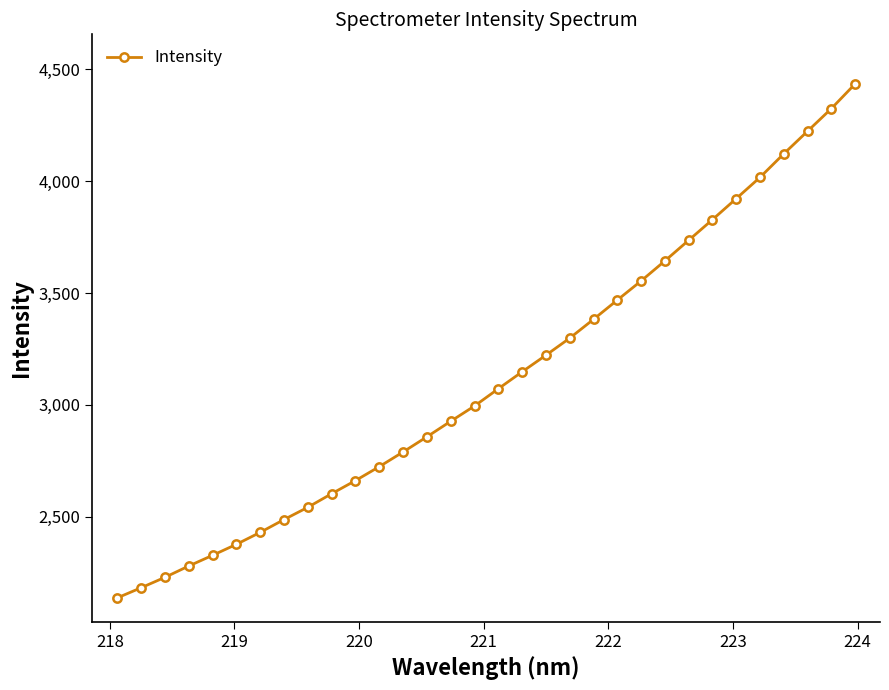

What is the difference between the second highest and second lowest values?

2142.0